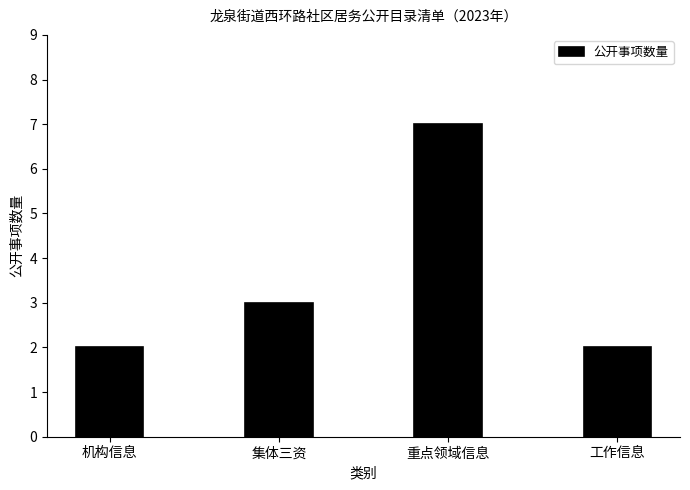

Reading left to right, transcribe all the data shown in this chart.

2	3	7	2